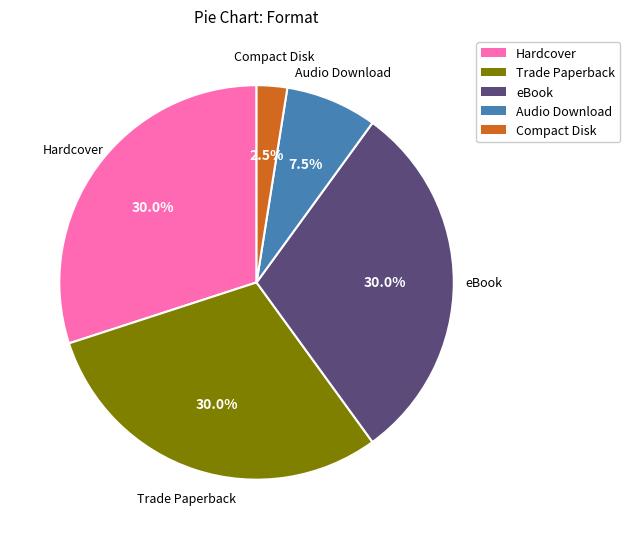

To the nearest percent, what is the average slice percentage?

20%